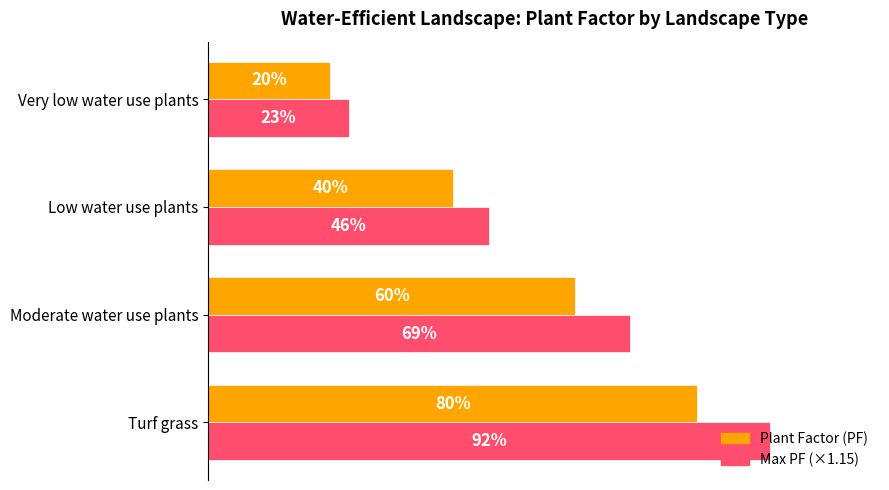

What are all the series names shown in the legend?

Plant Factor (PF), Max PF (×1.15)